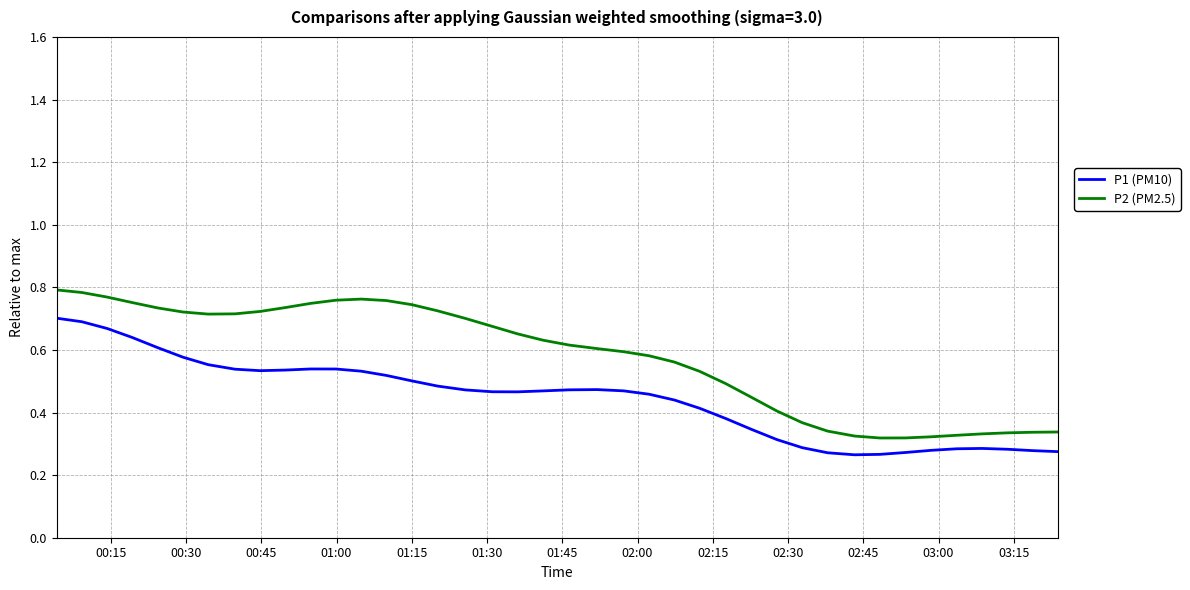

True or false: P1 (PM10) and P2 (PM2.5) intersect in this chart.

False